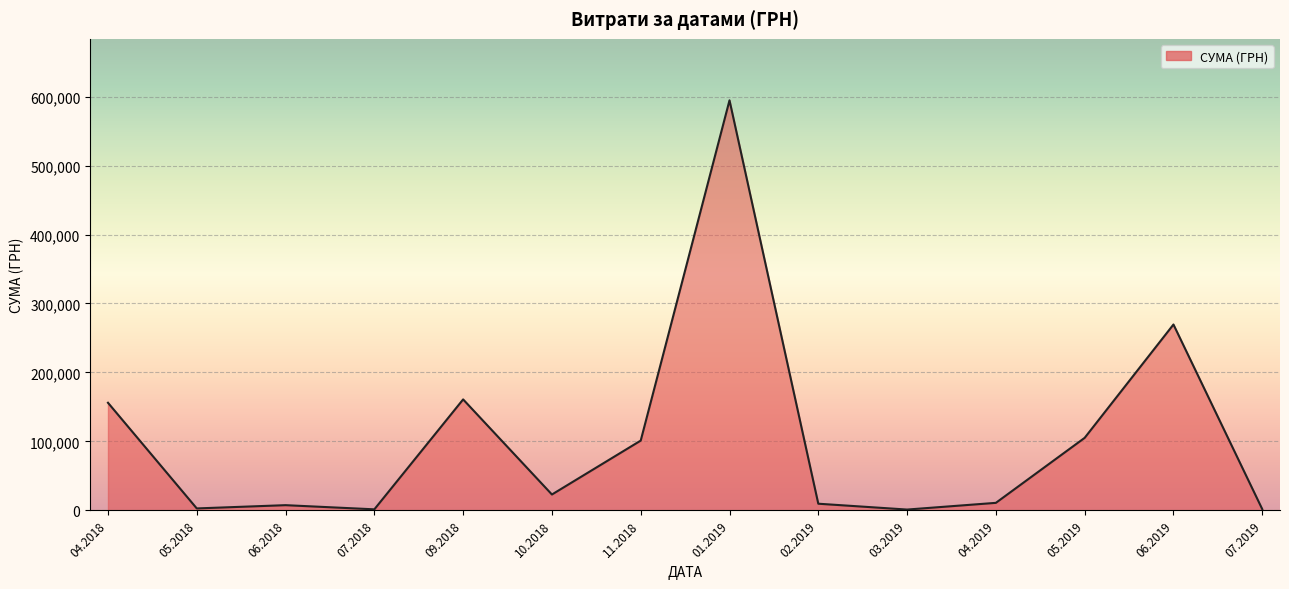

Is it true that the value at 04.2018 is 268833.3?

False